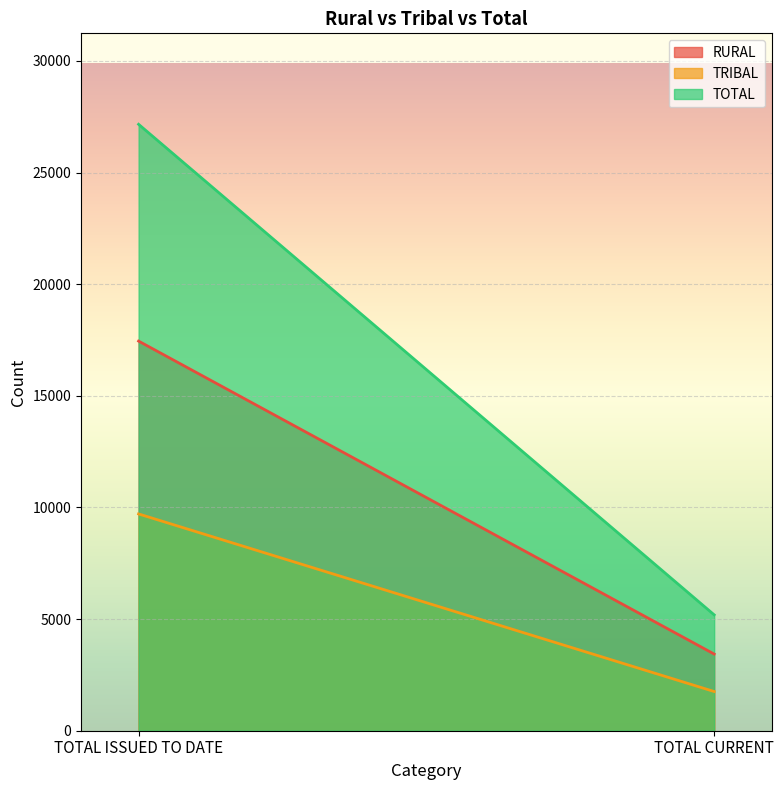

Which label corresponds to the smallest value in the chart?

TOTAL CURRENT